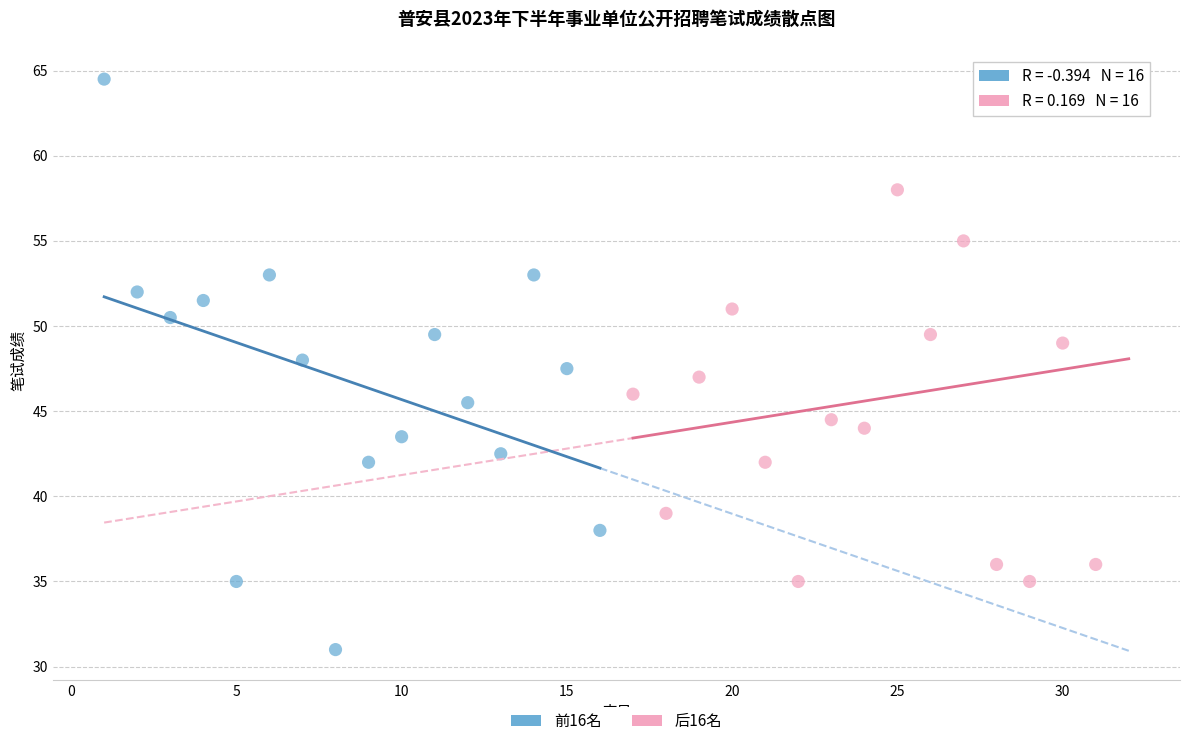

Which series reaches the maximum Y coordinate?

后16名